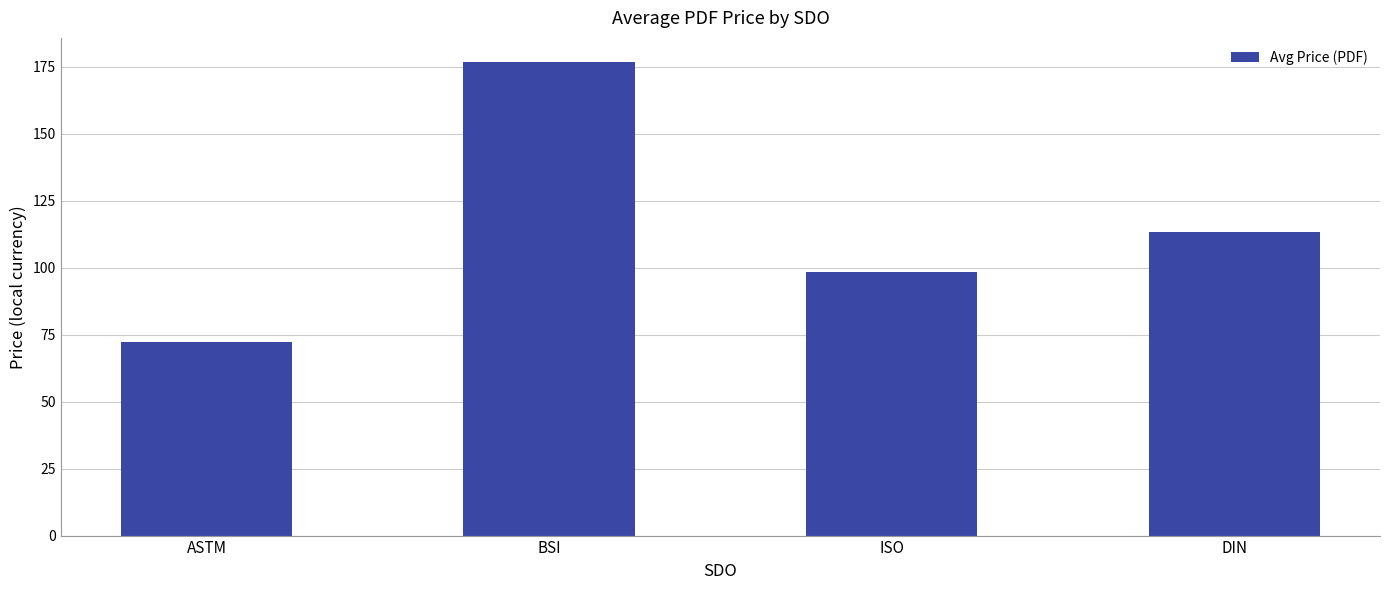

What is the label of the 3rd bar from the left?

ISO